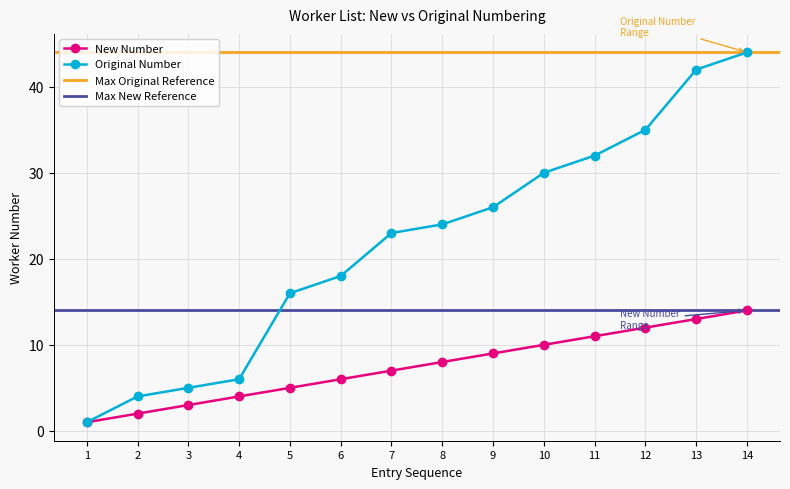

Reading right to left, transcribe all the data shown in this chart.

New Number: 14	13	12	11	10	9	8	7	6	5	4	3	2	1
Original Number: 44	42	35	32	30	26	24	23	18	16	6	5	4	1